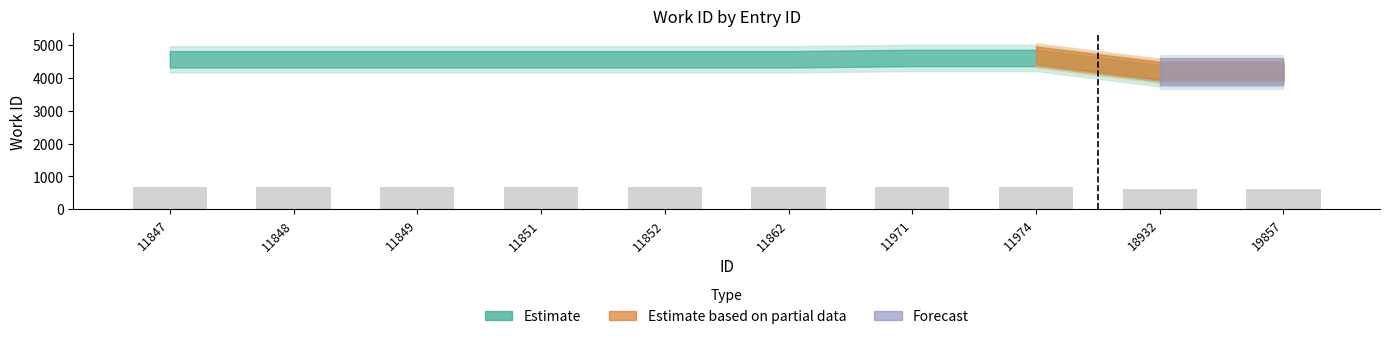

What is the ratio of the value at 19857 to the value at 11852?

0.9